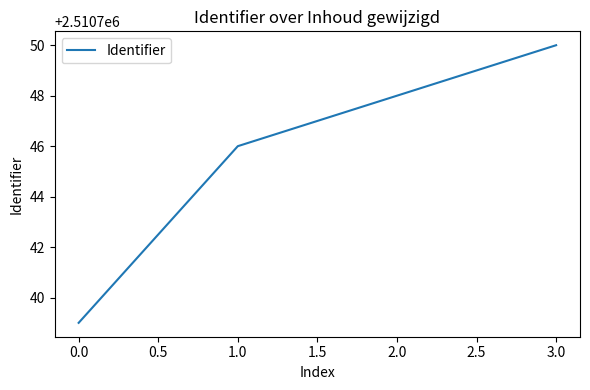

What is the minimum value shown in the chart?

2510739